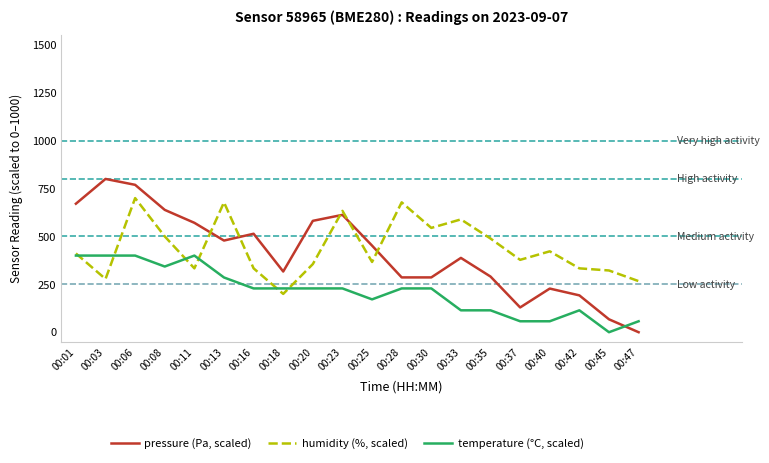

What is the sum of all temperature (°C, scaled) values?

4285.7